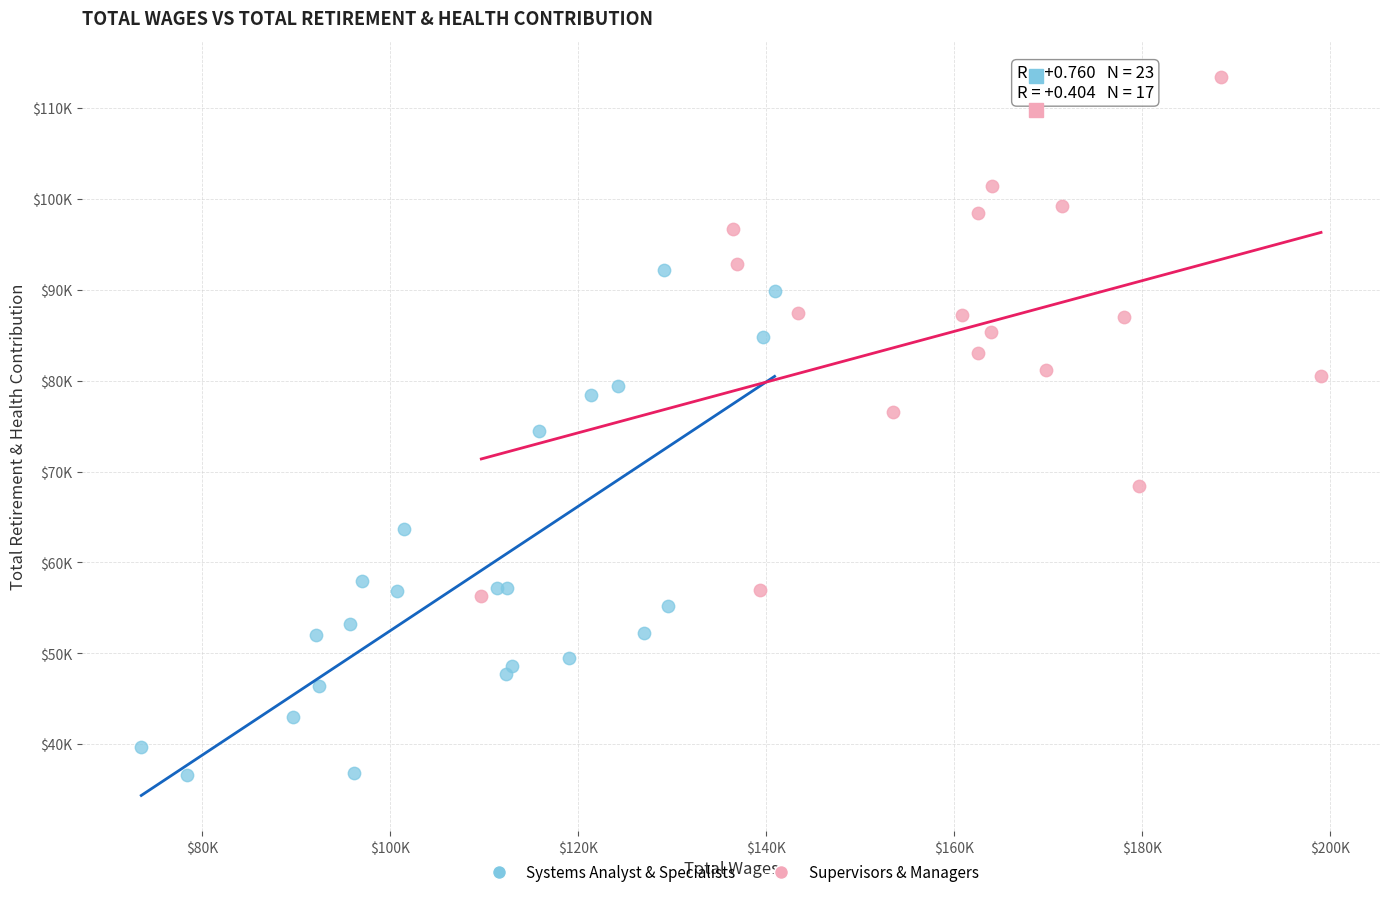

Which series contains the highest Y value?

Supervisors & Managers